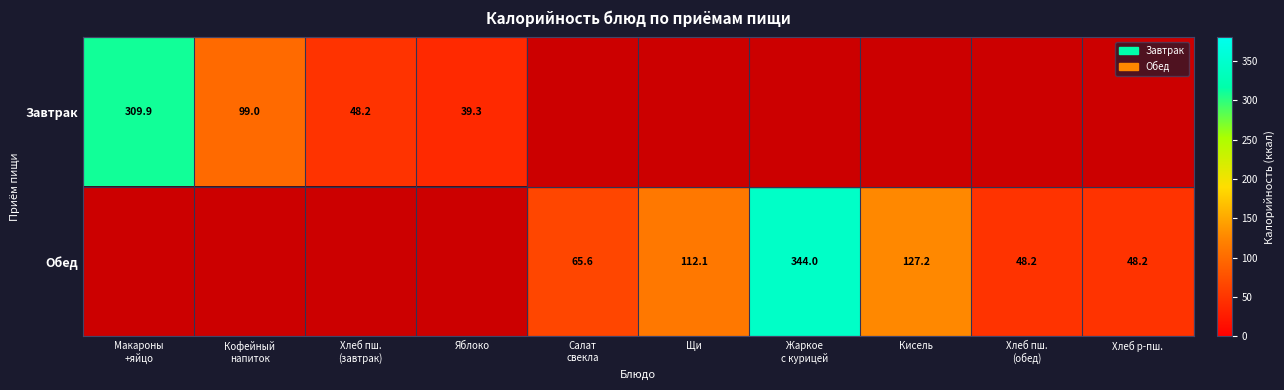

Is it true that Обед equals 127.2 at Кисель?

True